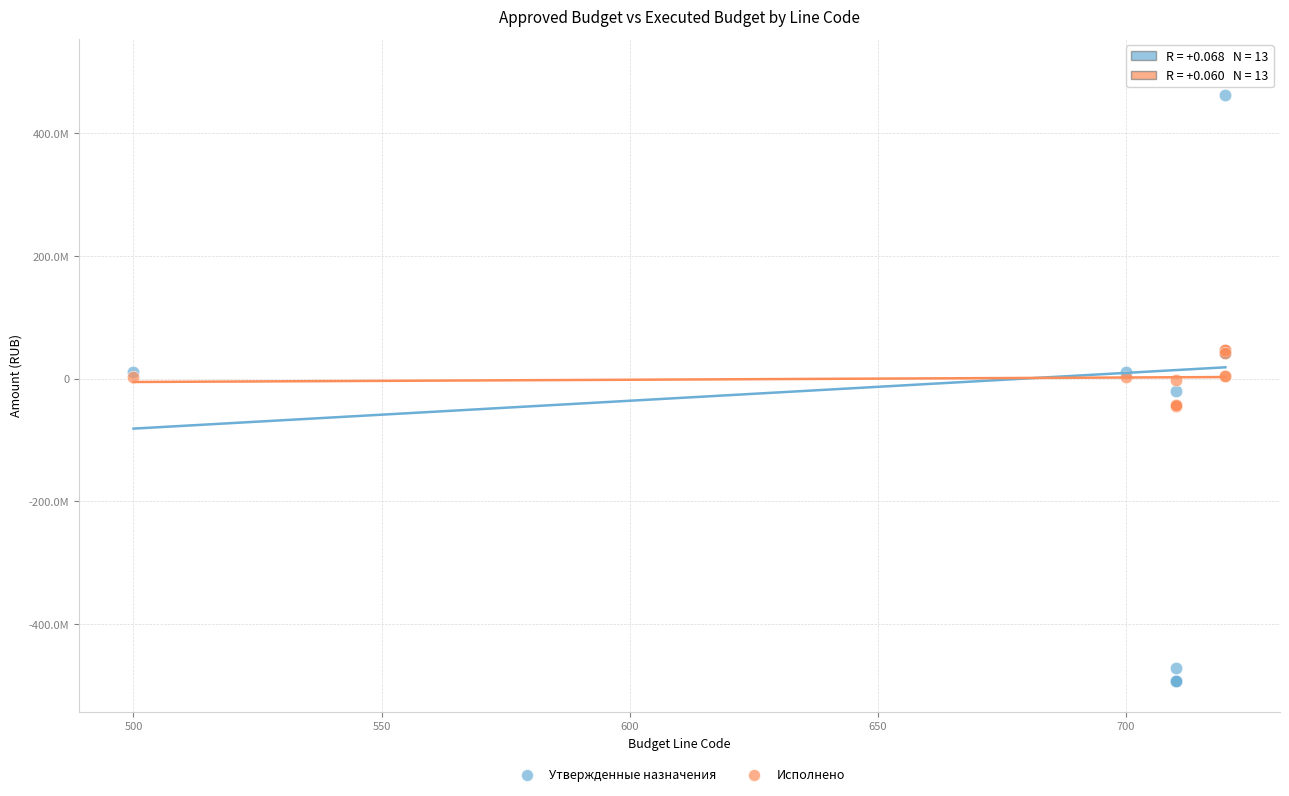

What are all the series names shown in the legend?

Утвержденные назначения, Исполнено